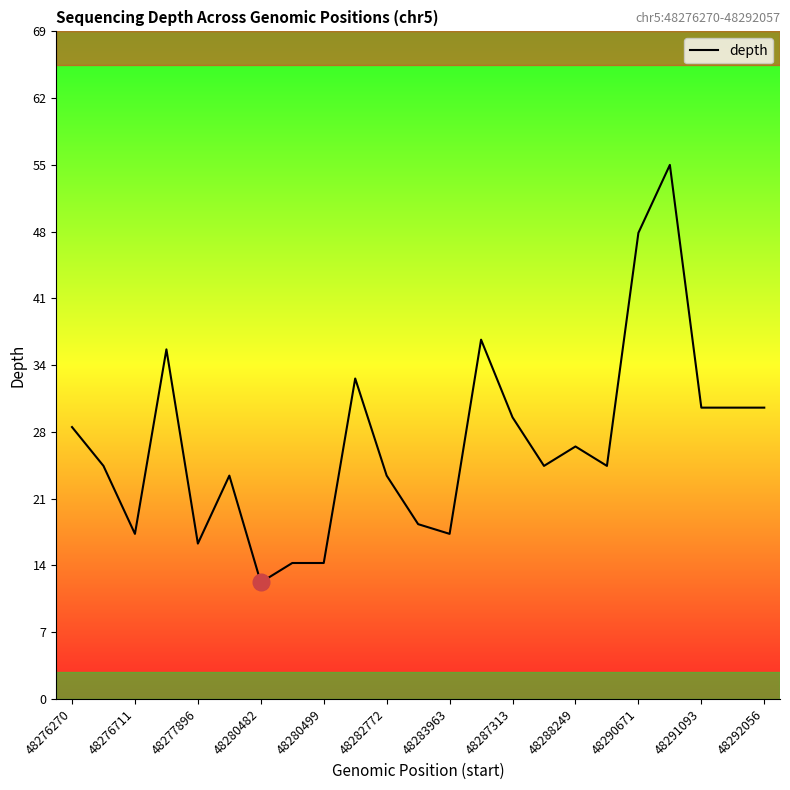

What is the greatest value displayed?

55